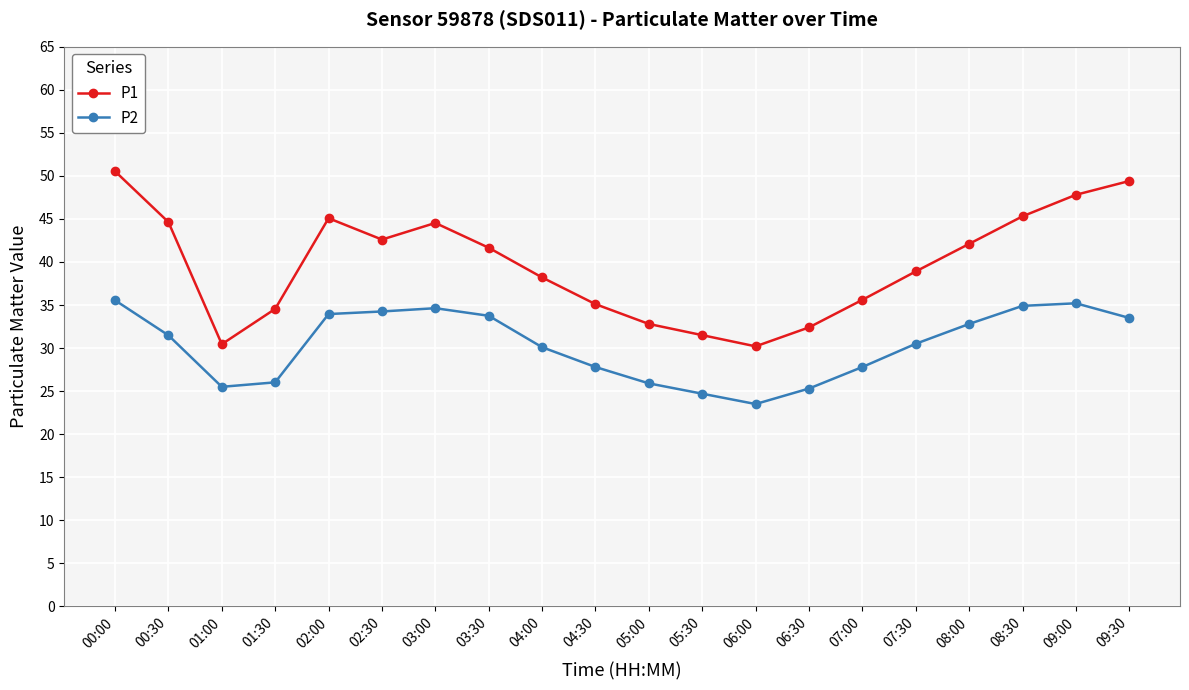

Which series has the widest spread of values?

P1